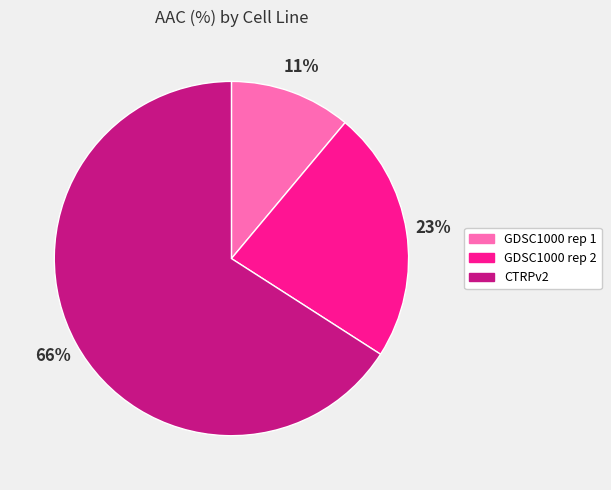

What percentage is the GDSC1000 rep 2 slice, to the nearest percent?

23%